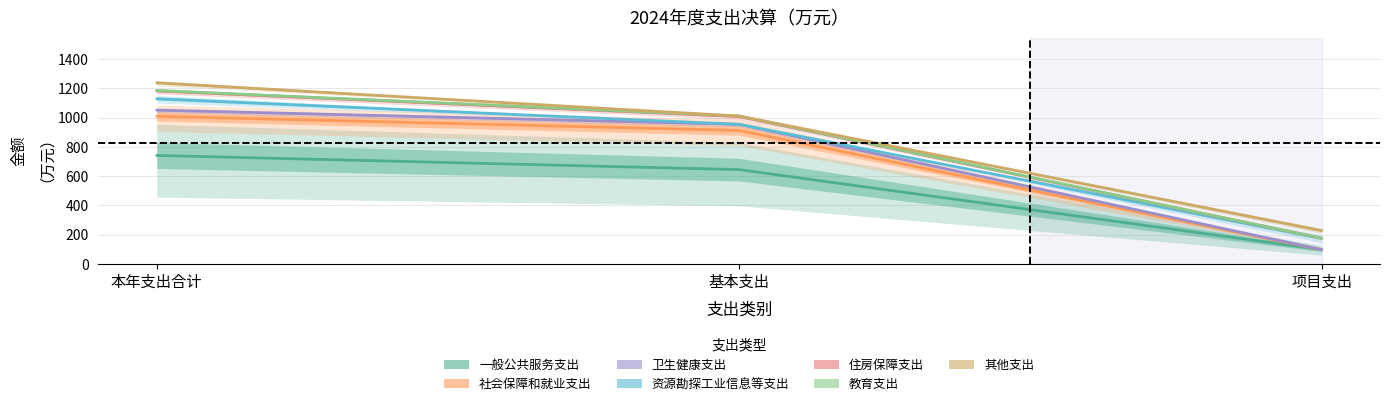

Is the value of 卫生健康支出 at 本年支出合计 greater than the value of 教育支出 at 项目支出?

Yes